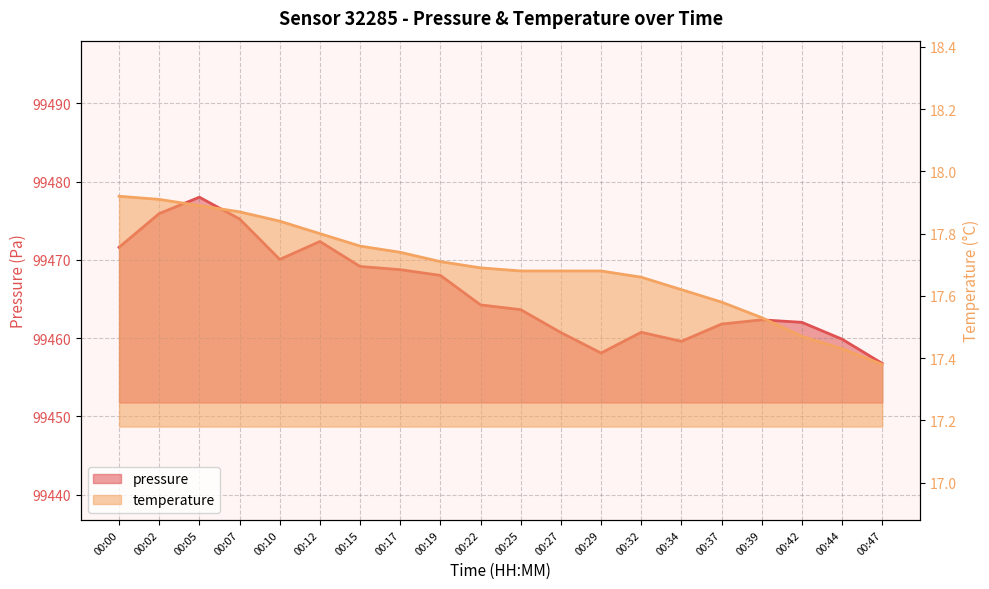

What is the difference between the maximum and minimum values in the temperature series?

0.5